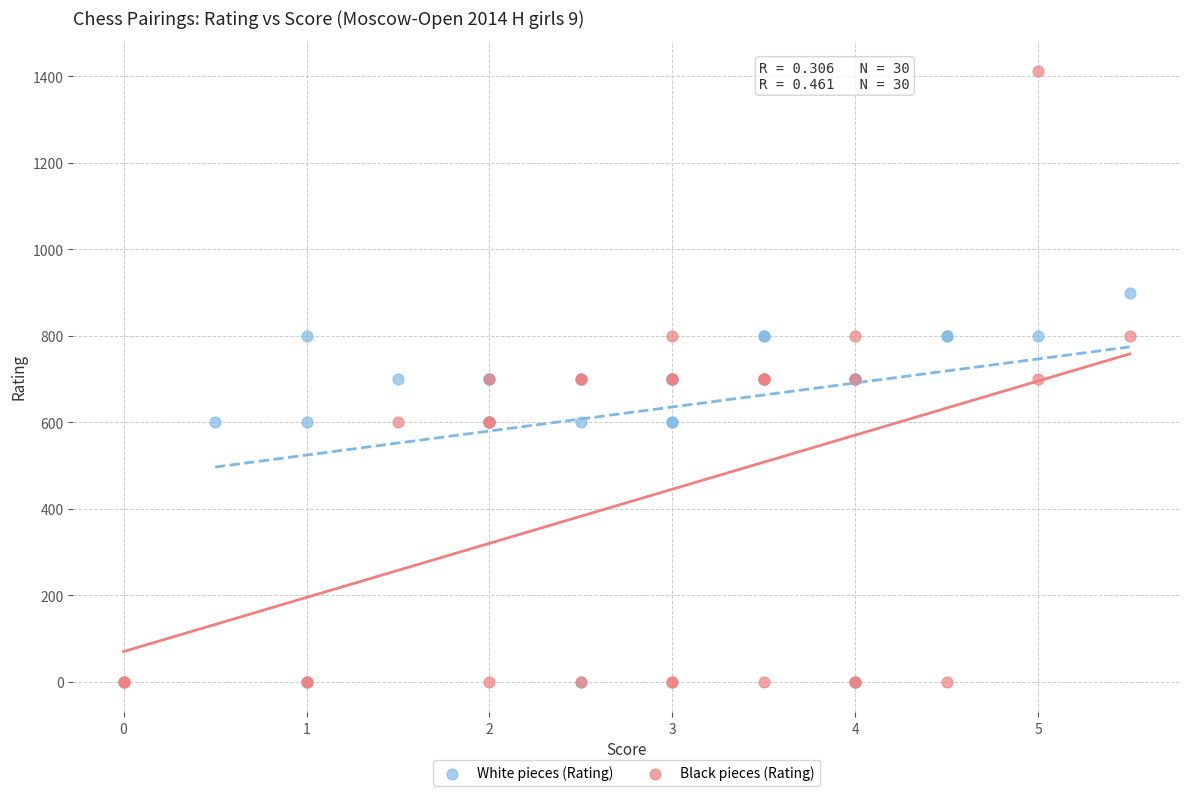

Which series contains the highest Y value?

Black pieces (Rating)